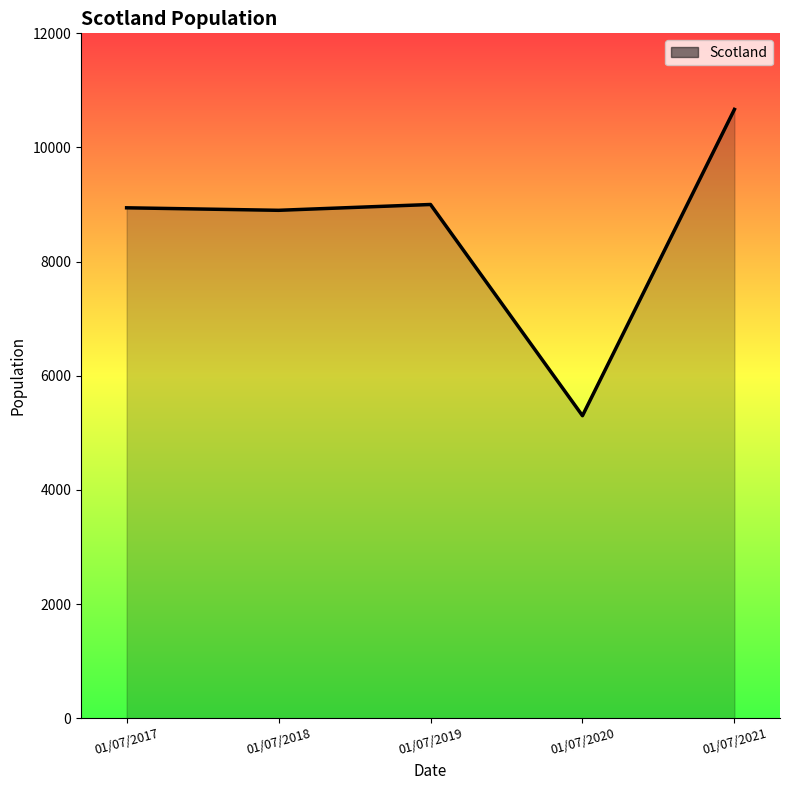

Read the value at 01/07/2020, to the nearest 100.

5300